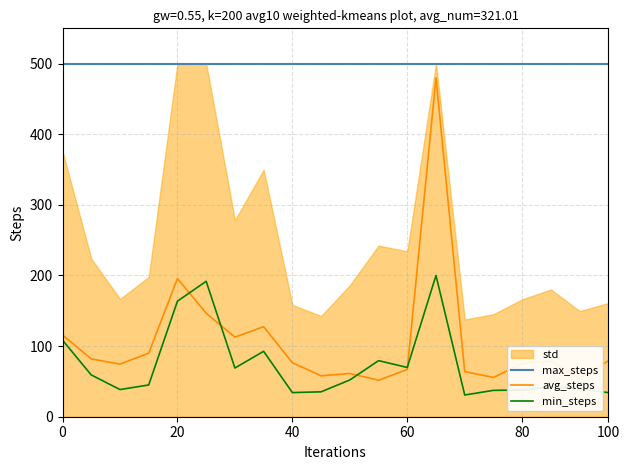

In min_steps, how many points are higher than both neighbors (excluding endpoints)?

5